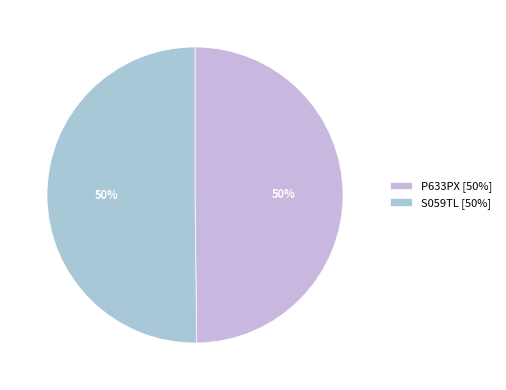

What percentage is the P633PX slice, to the nearest percent?

50%